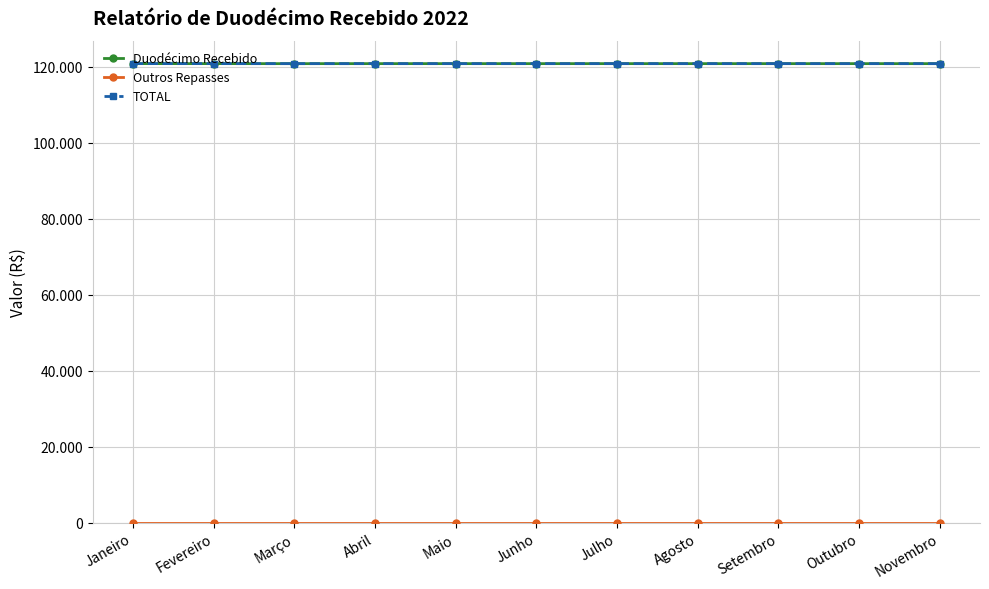

How many TOTAL values are between 120833 and 120834?

7